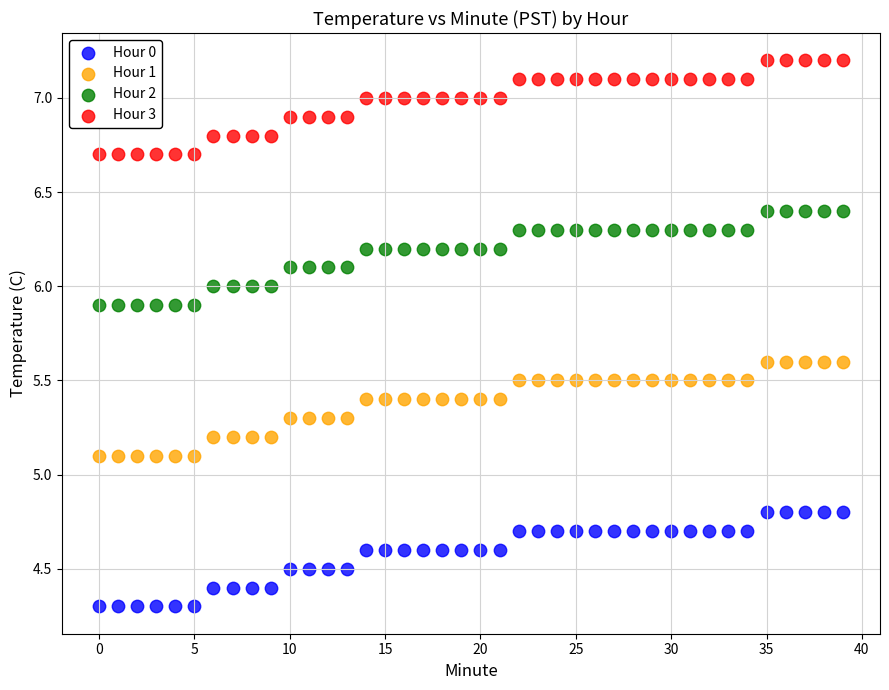

Across all data points, what is the range of Y values (max minus min)?

2.9